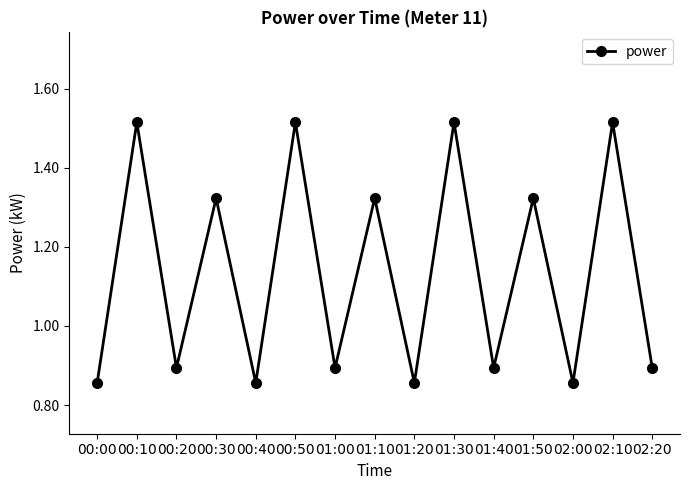

Does the chart have visible grid lines?

No